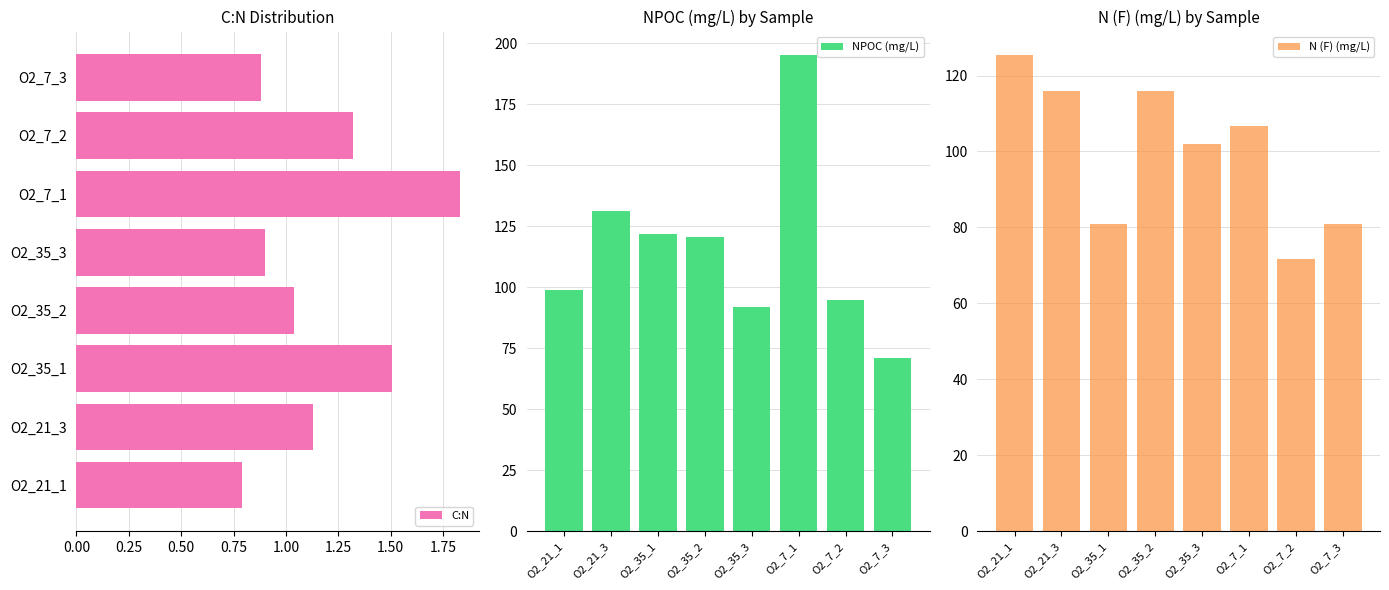

What is the difference between the second highest and minimum values in the NPOC (mg/L) series?

59.9